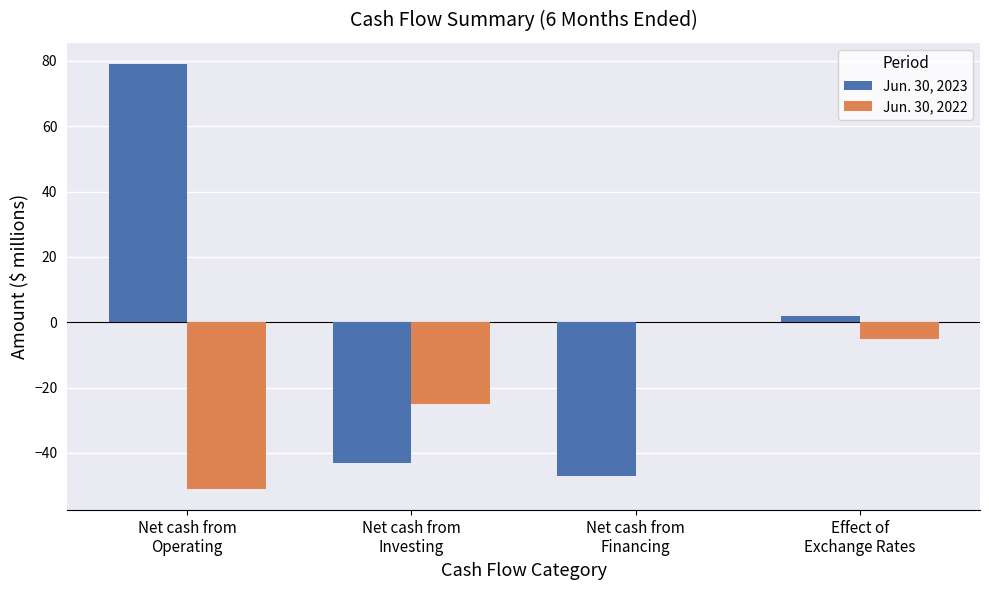

What is the sum of all Jun. 30, 2022 values?

-81